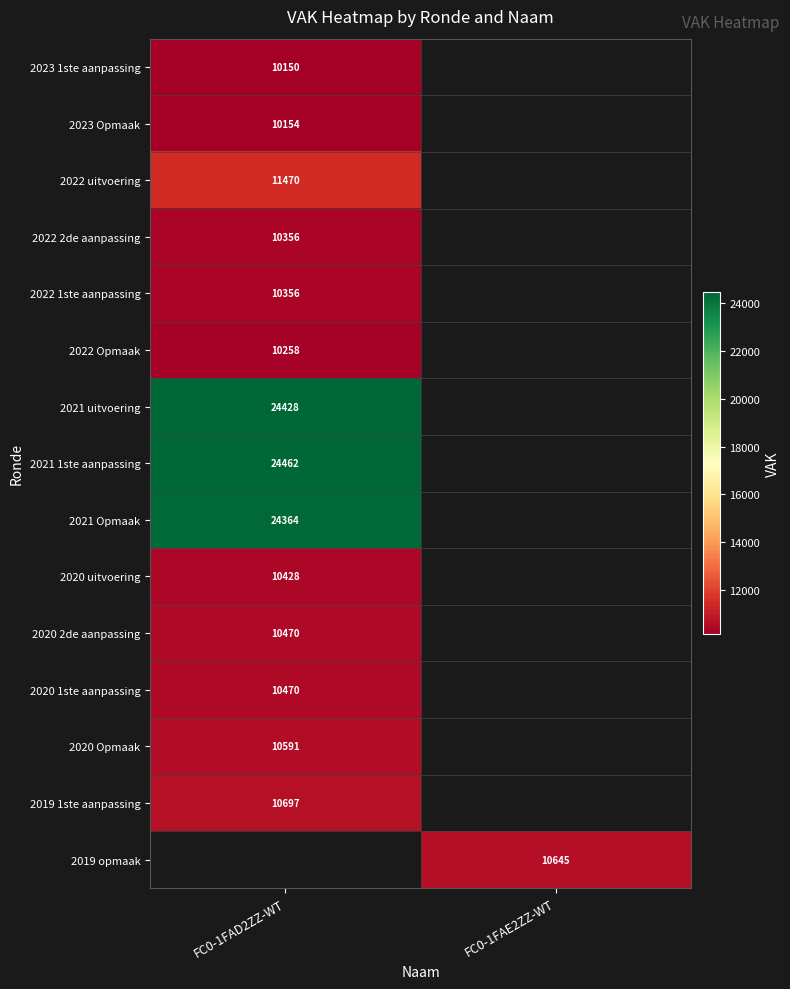

The value of 2023 Opmaak at FC0-1FAD2ZZ-WT is 4769. True or false?

False